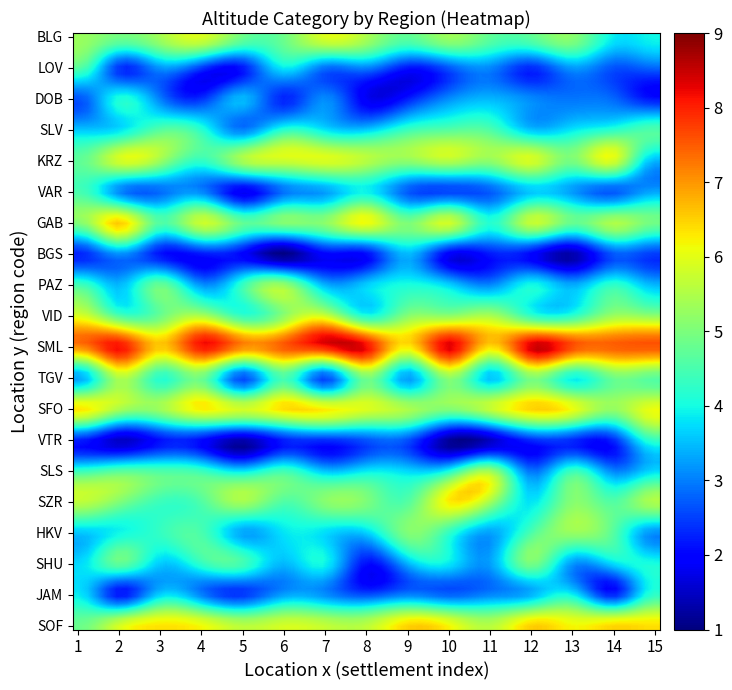

Reading left to right, transcribe all the data shown in this chart.

BLG: 0=5	1=5	2=5	3=5	4=5	5=5	6=5	7=5	8=5	9=5	10=5	11=5	12=5	13=5	14=5
LOV: 0=5	1=3	2=3	3=3	4=3	5=3	6=3	7=3	8=3	9=3	10=3	11=3	12=3	13=3	14=3
DOB: 0=3	1=3	2=3	3=3	4=3	5=3	6=3	7=3	8=3	9=3	10=3	11=3	12=3	13=3	14=3
SLV: 0=4	1=4	2=4	3=4	4=4	5=4	6=4	7=4	8=4	9=4	10=4	11=4	12=4	13=4	14=4
KRZ: 0=5	1=6	2=6	3=5	4=5	5=5	6=6	7=5	8=5	9=6	10=5	11=5	12=5	13=5	14=5
VAR: 0=4	1=3	2=3	3=3	4=3	5=3	6=3	7=3	8=3	9=3	10=3	11=3	12=3	13=3	14=3
GAB: 0=5	1=6	2=5	3=6	4=5	5=6	6=5	7=6	8=5	9=6	10=5	11=6	12=5	13=6	14=5
BGS: 0=2	1=2	2=2	3=2	4=2	5=2	6=2	7=2	8=2	9=2	10=2	11=2	12=2	13=2	14=2
PAZ: 0=4	1=4	2=4	3=4	4=4	5=4	6=4	7=4	8=4	9=4	10=4	11=4	12=4	13=4	14=4
VID: 0=5	1=5	2=5	3=5	4=5	5=5	6=5	7=5	8=5	9=5	10=5	11=5	12=5	13=5	14=5
SML: 0=7	1=8	2=7	3=8	4=7	5=8	6=7	7=8	8=7	9=8	10=7	11=8	12=7	13=8	14=7
TGV: 0=3	1=5	2=3	3=5	4=3	5=5	6=3	7=5	8=3	9=5	10=3	11=5	12=3	13=5	14=3
SFO: 0=6	1=6	2=6	3=6	4=6	5=6	6=6	7=6	8=6	9=6	10=6	11=6	12=6	13=6	14=6
VTR: 0=2	1=2	2=2	3=2	4=2	5=2	6=2	7=2	8=2	9=2	10=2	11=2	12=2	13=2	14=2
SLS: 0=4	1=4	2=4	3=4	4=4	5=4	6=4	7=4	8=4	9=4	10=4	11=4	12=4	13=4	14=4
SZR: 0=5	1=5	2=5	3=5	4=5	5=5	6=5	7=5	8=5	9=5	10=5	11=5	12=5	13=5	14=5
HKV: 0=4	1=4	2=4	3=4	4=4	5=4	6=4	7=4	8=4	9=4	10=4	11=4	12=4	13=4	14=4
SHU: 0=4	1=4	2=4	3=4	4=4	5=4	6=4	7=4	8=4	9=4	10=4	11=4	12=4	13=4	14=4
JAM: 0=3	1=3	2=3	3=3	4=3	5=3	6=3	7=3	8=3	9=3	10=3	11=3	12=3	13=3	14=3
SOF: 0=6	1=6	2=6	3=6	4=6	5=6	6=6	7=6	8=6	9=6	10=6	11=6	12=6	13=6	14=6